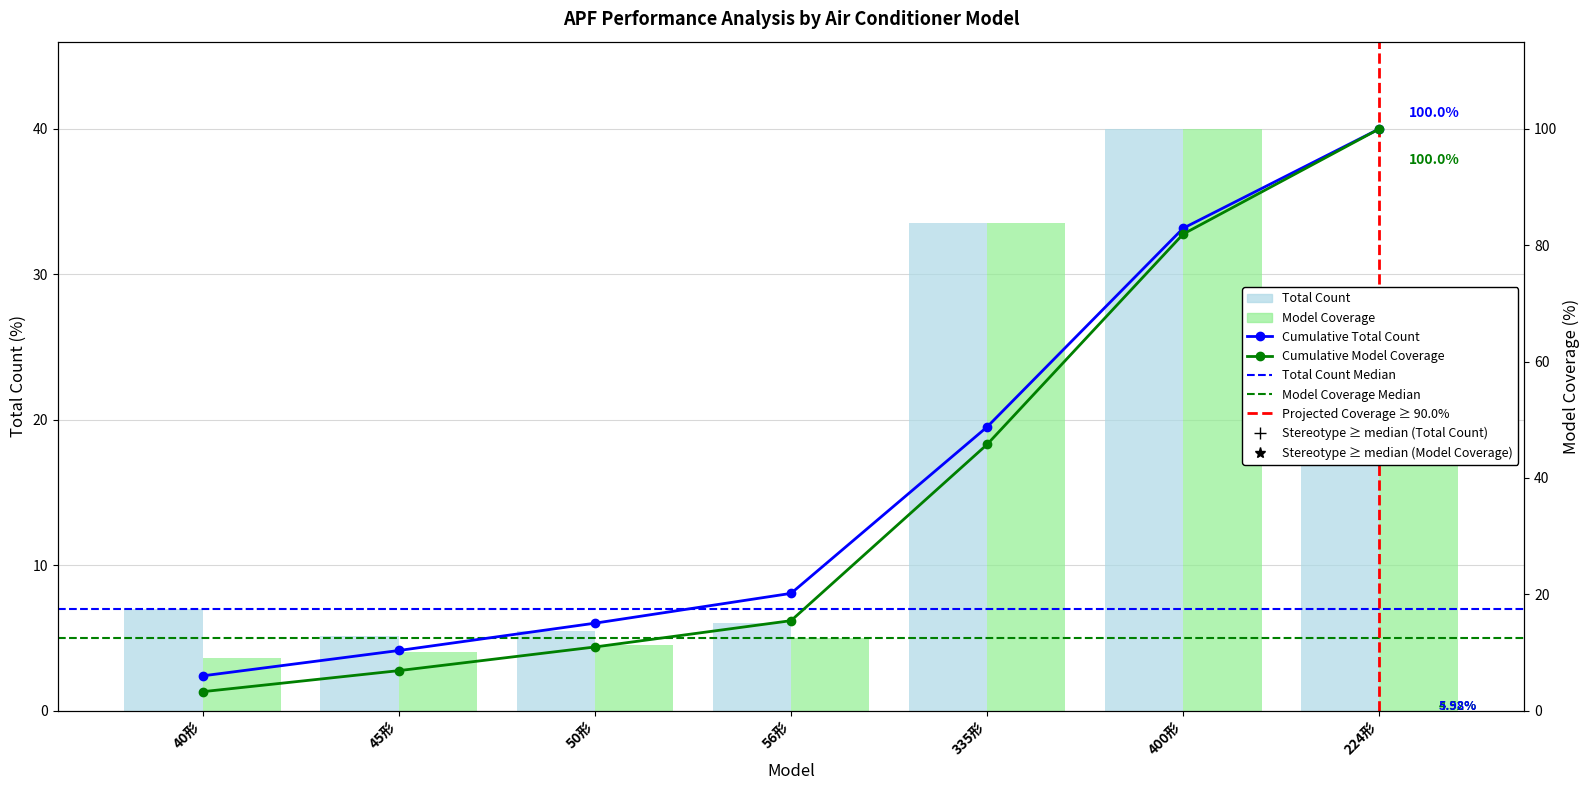

The value of Model Coverage at 335形 is 33.5. True or false?

True